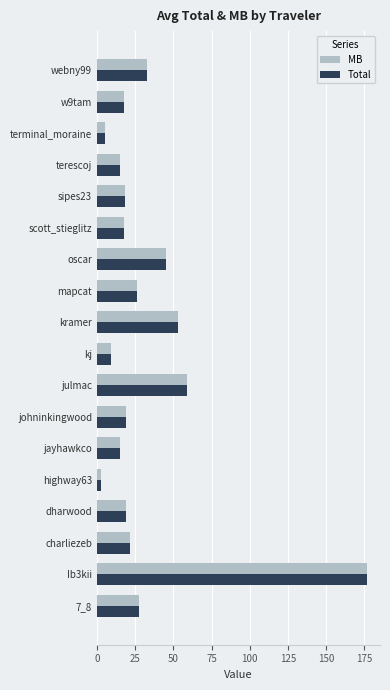

What is the difference between the maximum and minimum values in the MB series?

173.5